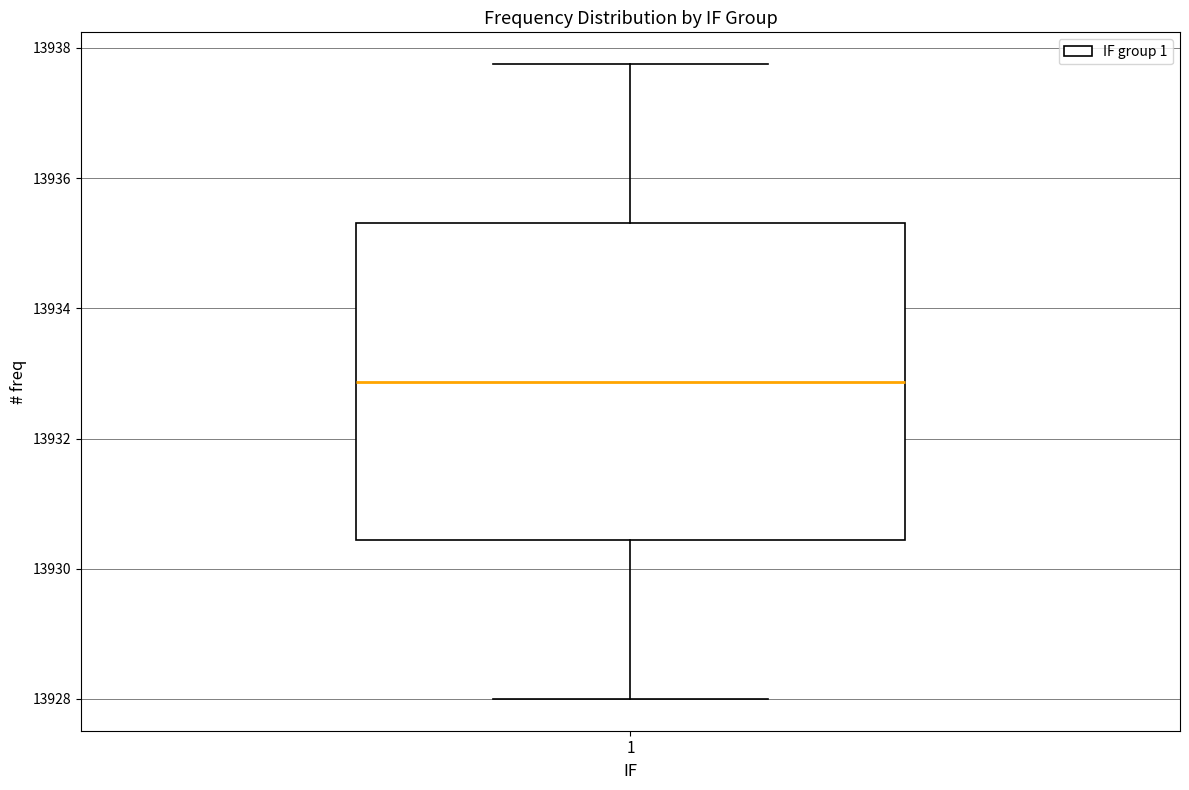

Where does the lower whisker of the box at x = 1 end on the y-axis? The values are not printed on the chart, so give them approximately, as read against the axis.

13928.0